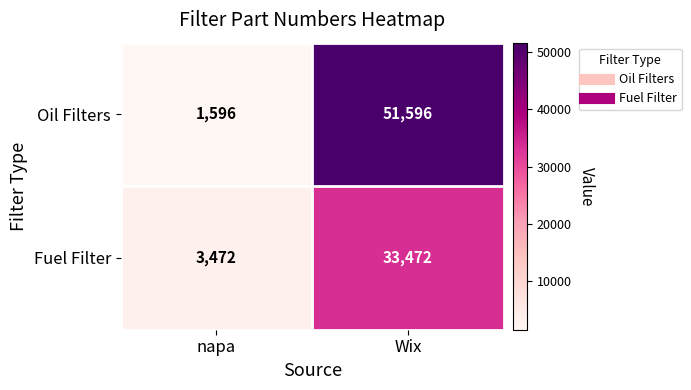

List the series in order of their overall mean, lowest first.

Fuel Filter, Oil Filters